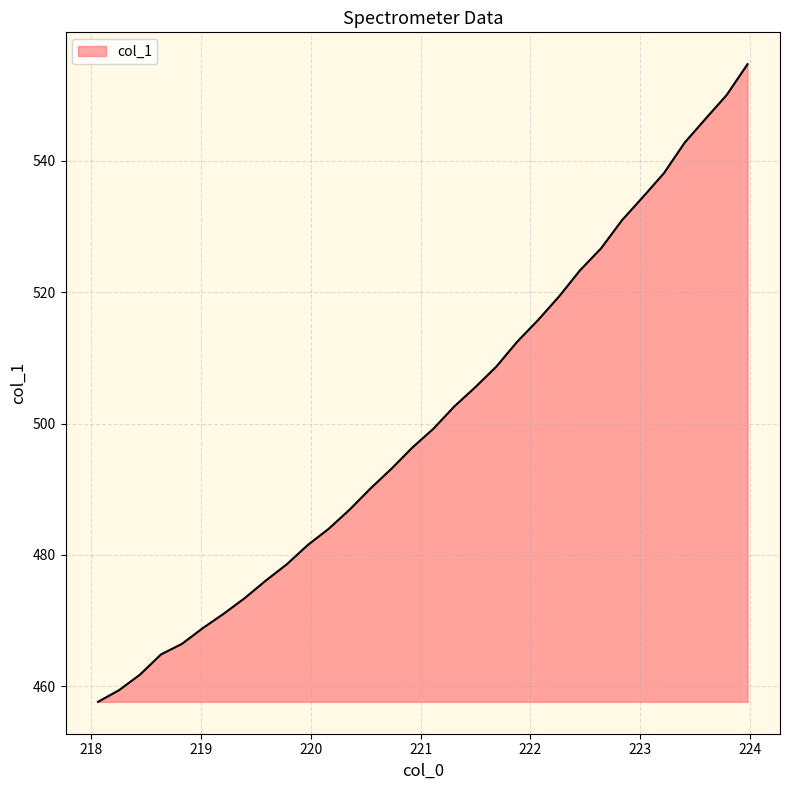

Reading left to right, list all the values displayed in this chart.

457.6	459.4	461.8	464.9	466.5	468.9	471.1	473.4	476.1	478.6	481.5	484.0	486.9	490.1	493.1	496.4	499.2	502.6	505.5	508.7	512.5	515.8	519.4	523.3	526.7	530.9	534.5	538.1	542.8	546.4	550.0	554.7